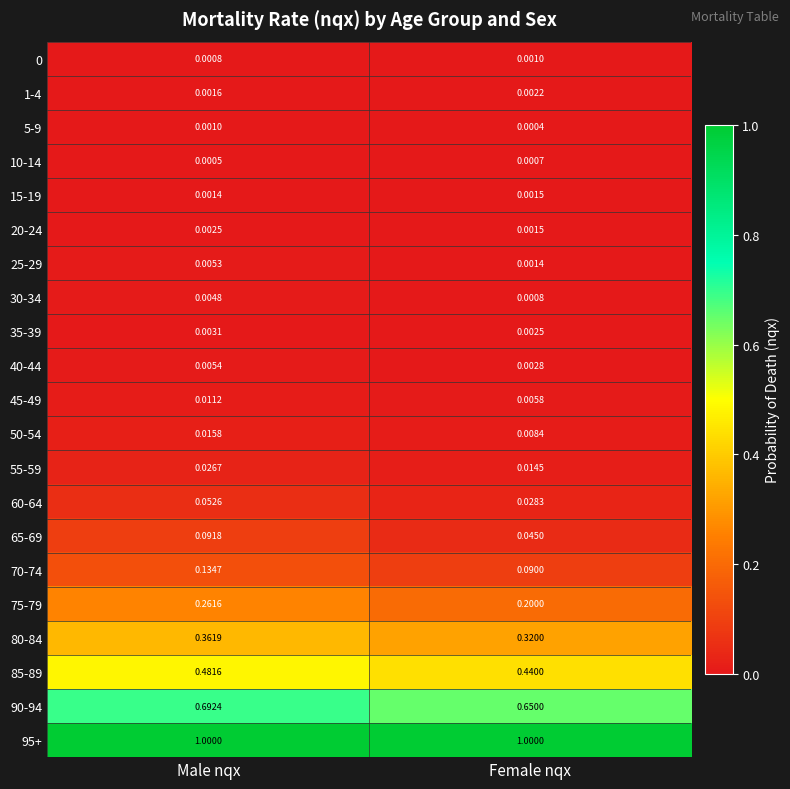

List the labels in order of 30-34 value, smallest first.

Female nqx, Male nqx